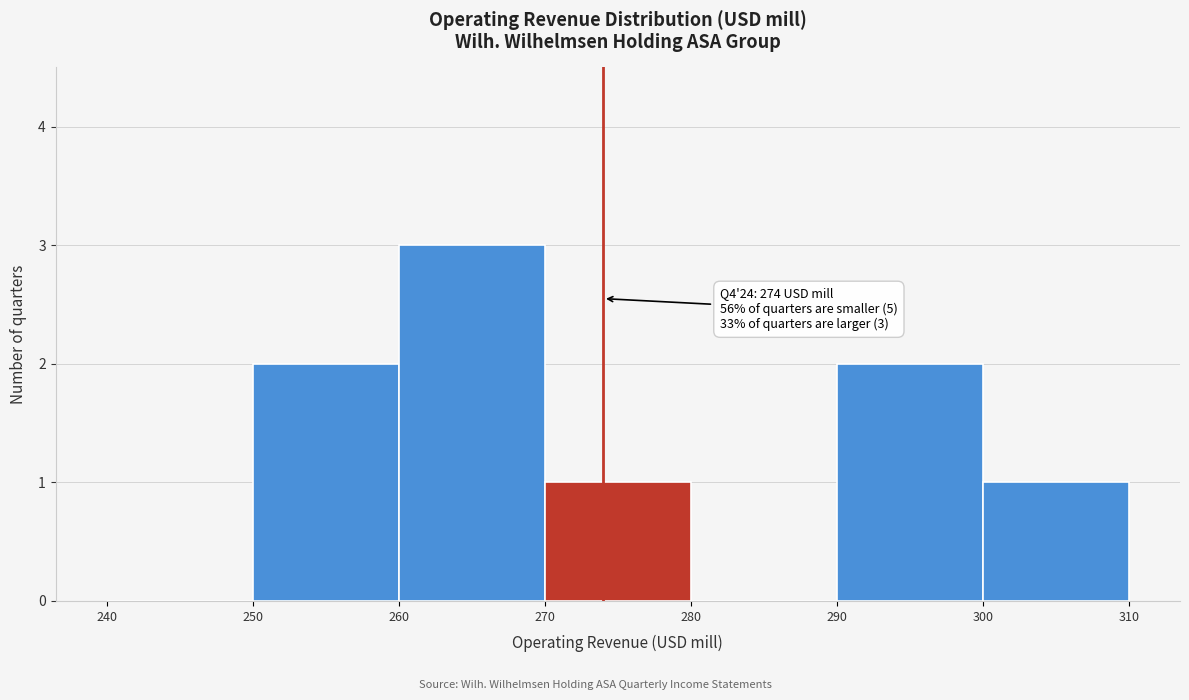

Over which range of the x-axis is the bar tallest?

260 to 270